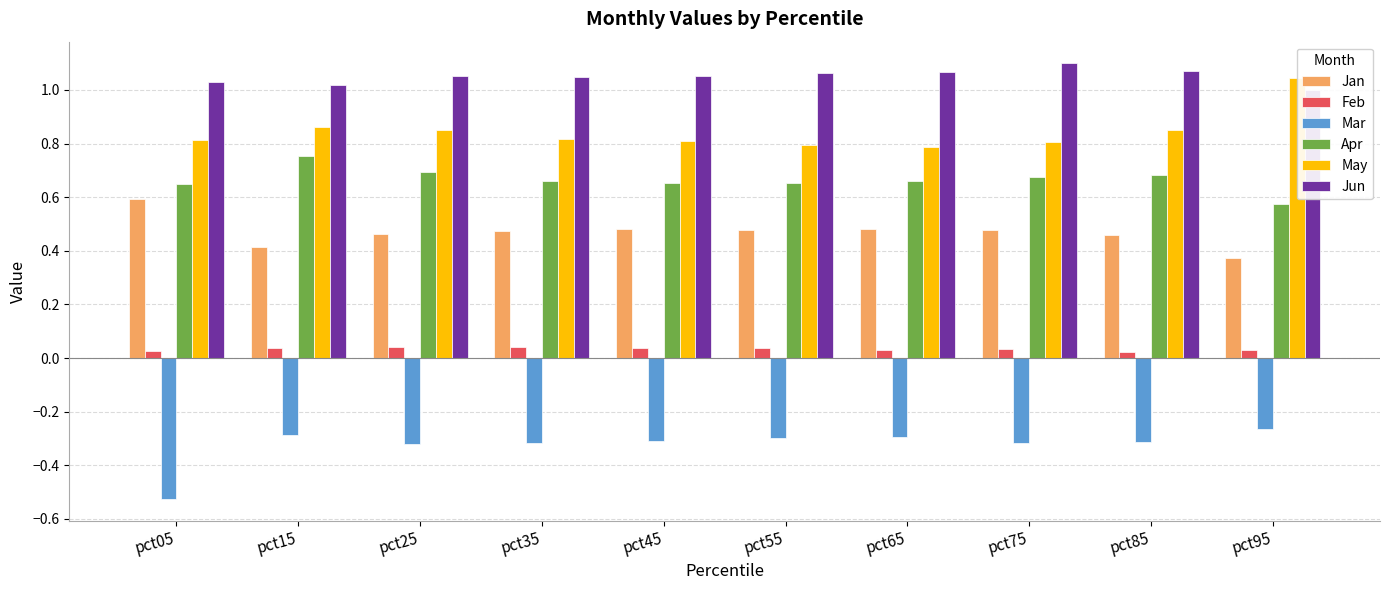

Reading left to right, list all the values displayed in this chart.

Jan: 0.6	0.4	0.5	0.5	0.5	0.5	0.5	0.5	0.5	0.4
Feb: 0.0	0.0	0.0	0.0	0.0	0.0	0.0	0.0	0.0	0.0
Mar: -0.5	-0.3	-0.3	-0.3	-0.3	-0.3	-0.3	-0.3	-0.3	-0.3
Apr: 0.6	0.8	0.7	0.7	0.7	0.7	0.7	0.7	0.7	0.6
May: 0.8	0.9	0.9	0.8	0.8	0.8	0.8	0.8	0.9	1.0
Jun: 1.0	1.0	1.1	1.0	1.1	1.1	1.1	1.1	1.1	1.0